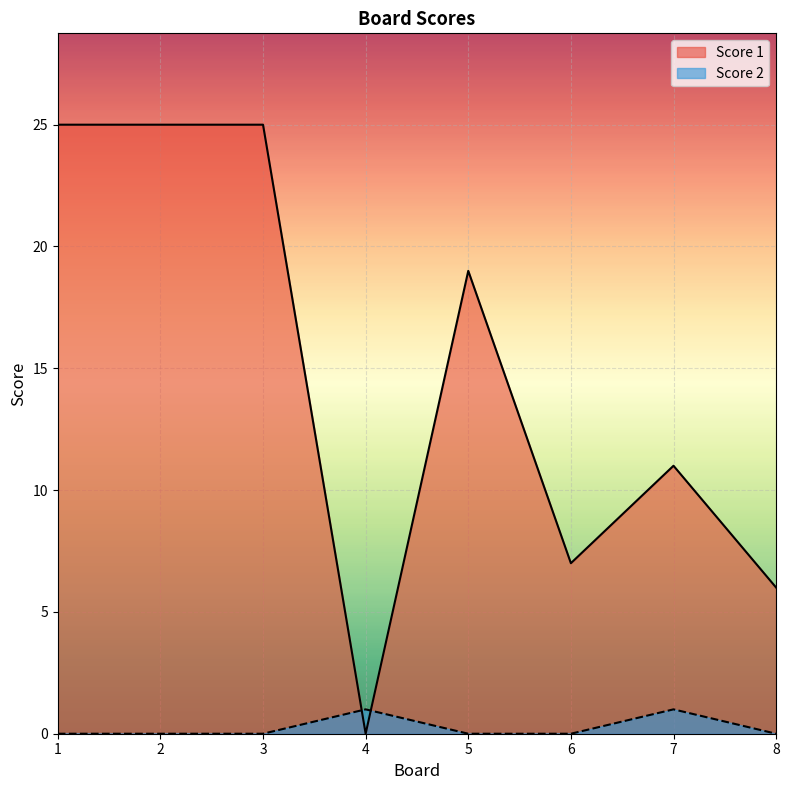

Where do Score 2 and Score 1 first cross each other?

3 and 4